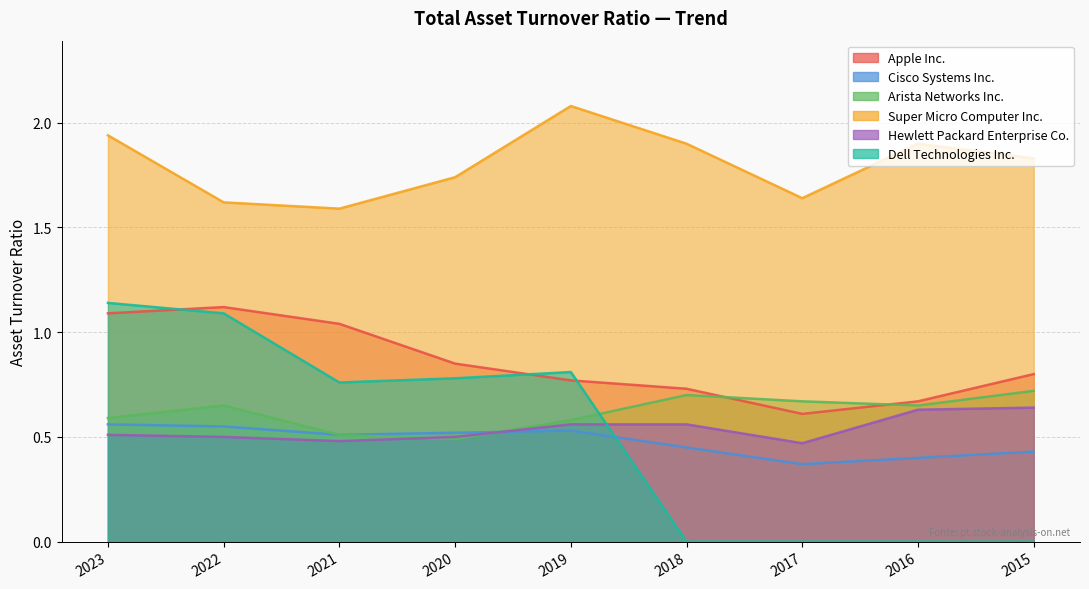

What is the difference between the second highest and second lowest values in the Apple Inc. series?

0.4